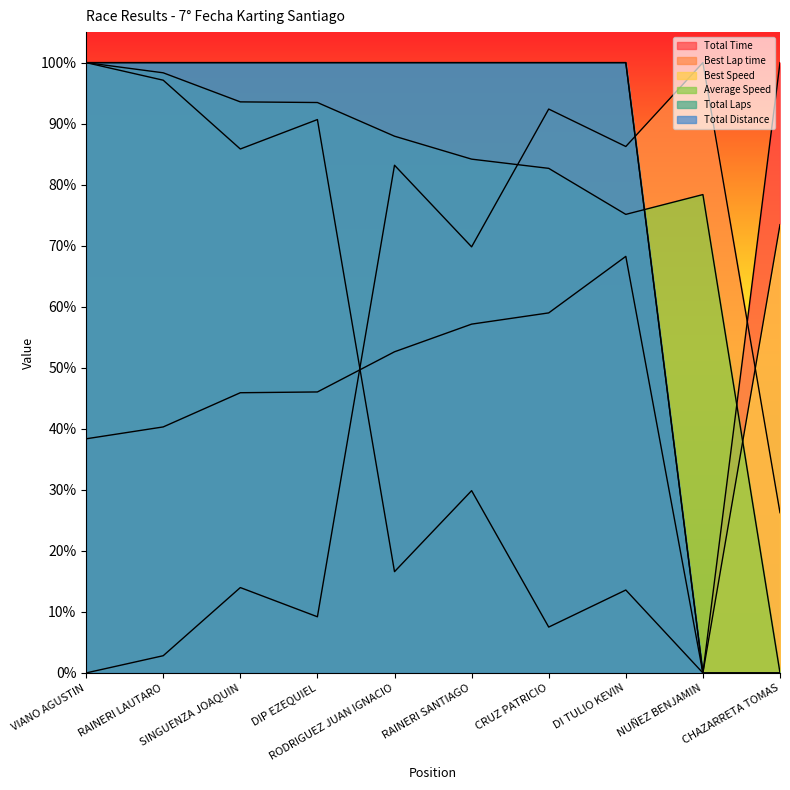

What is the total value across all series at VIANO AGUSTIN?

4.4